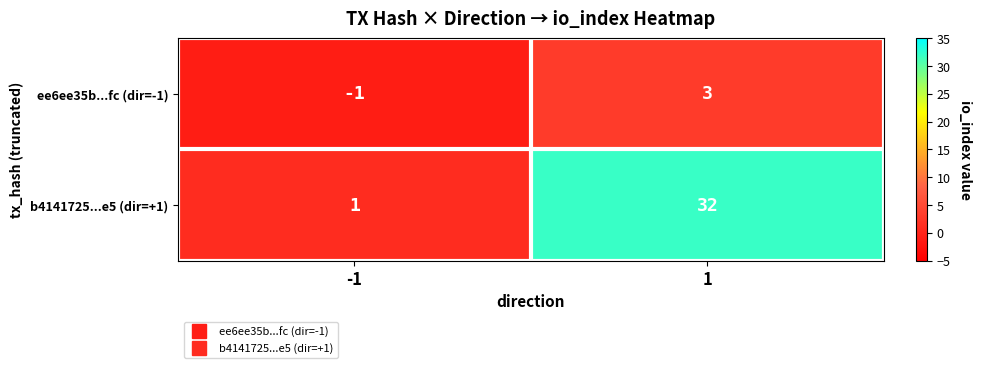

Reading left to right, transcribe all the data shown in this chart.

ee6ee35b...fc (dir=-1): -1	3
b4141725...e5 (dir=+1): 1	32